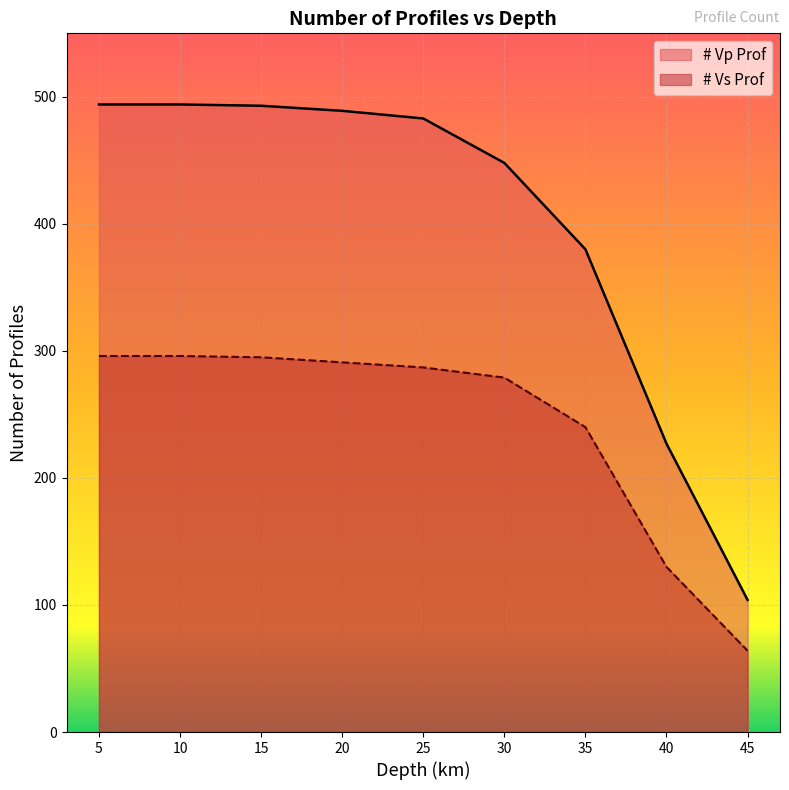

How many lines are shown in the chart?

2